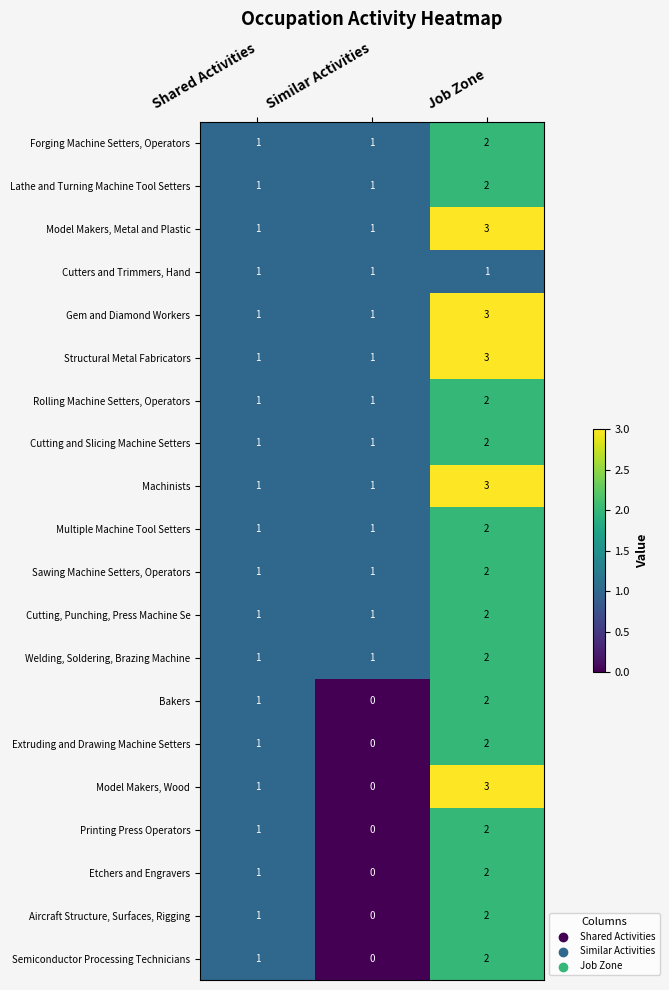

Which series has the largest range (max minus min)?

Model Makers, Wood